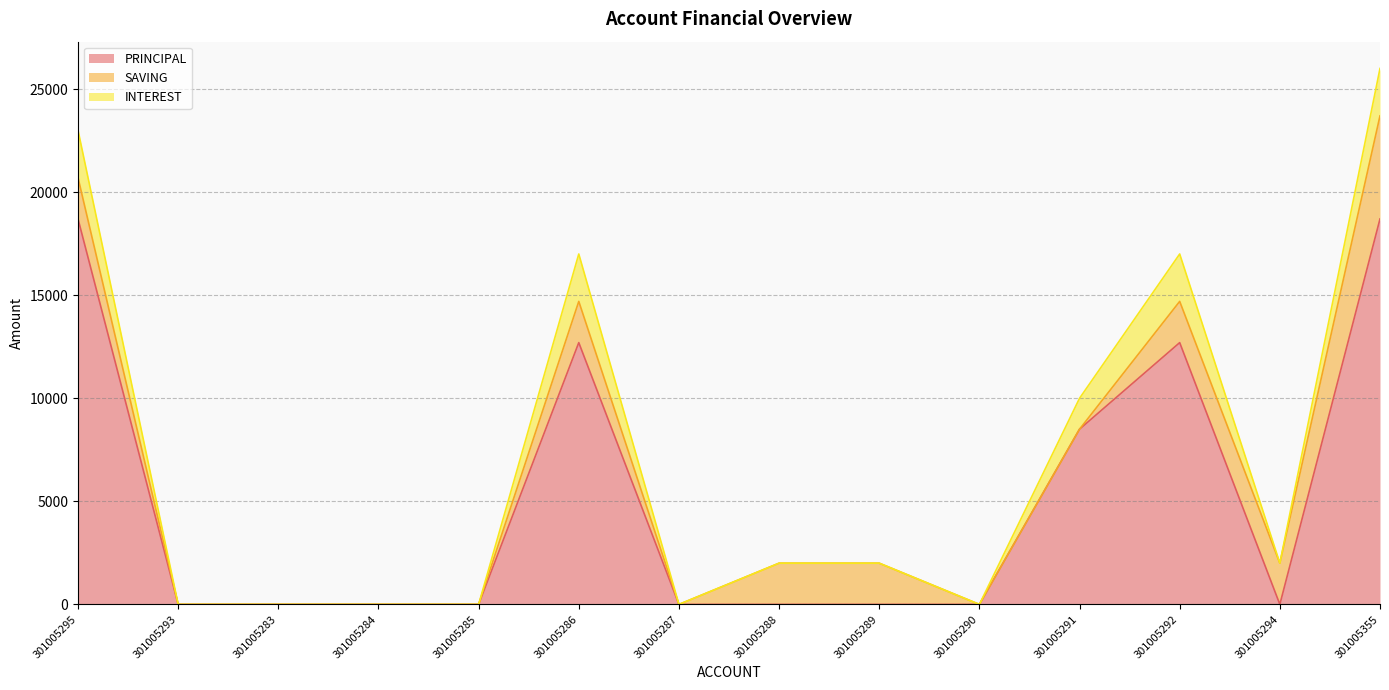

What position from the right is 301005286?

9